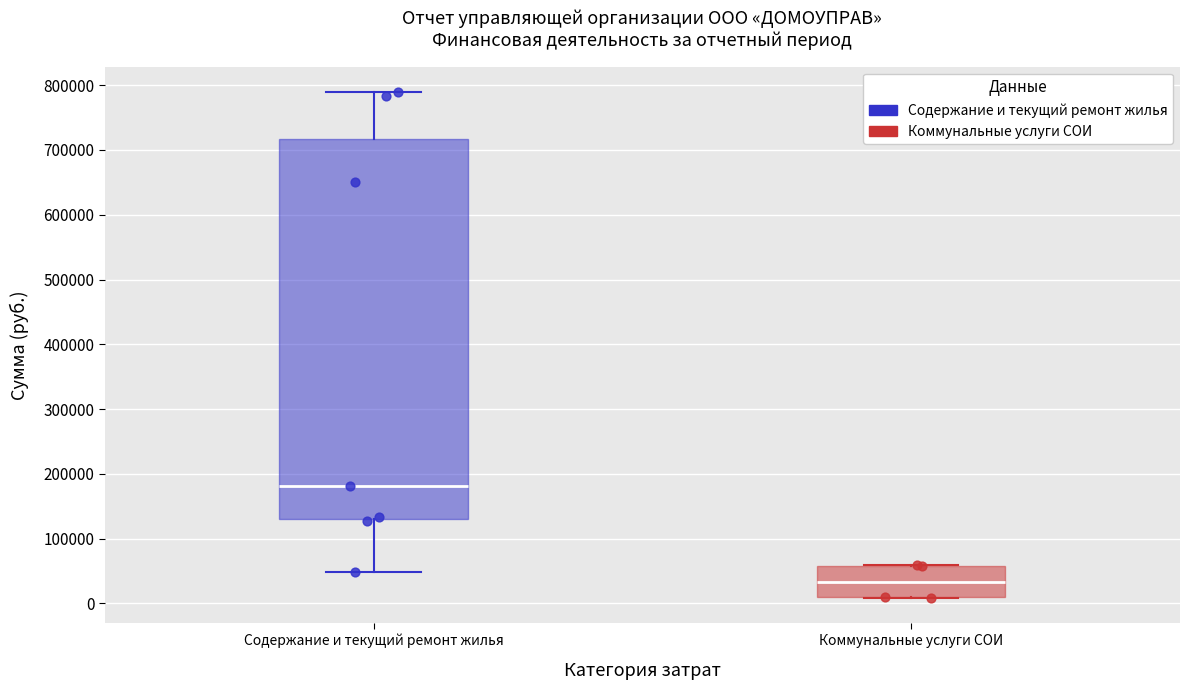

Reading left to right, read every box against the y-axis: the position of its median line, the range the box covers, and the ends of its whiskers. The values are not printed on the chart, so give them approximately, as read against the axis.

Содержание и текущий ремонт жилья: median 180000, box 130000 to 720000, whiskers 50000 to 790000
Коммунальные услуги СОИ: median 30000, box 10000 to 60000, whiskers 10000 to 60000